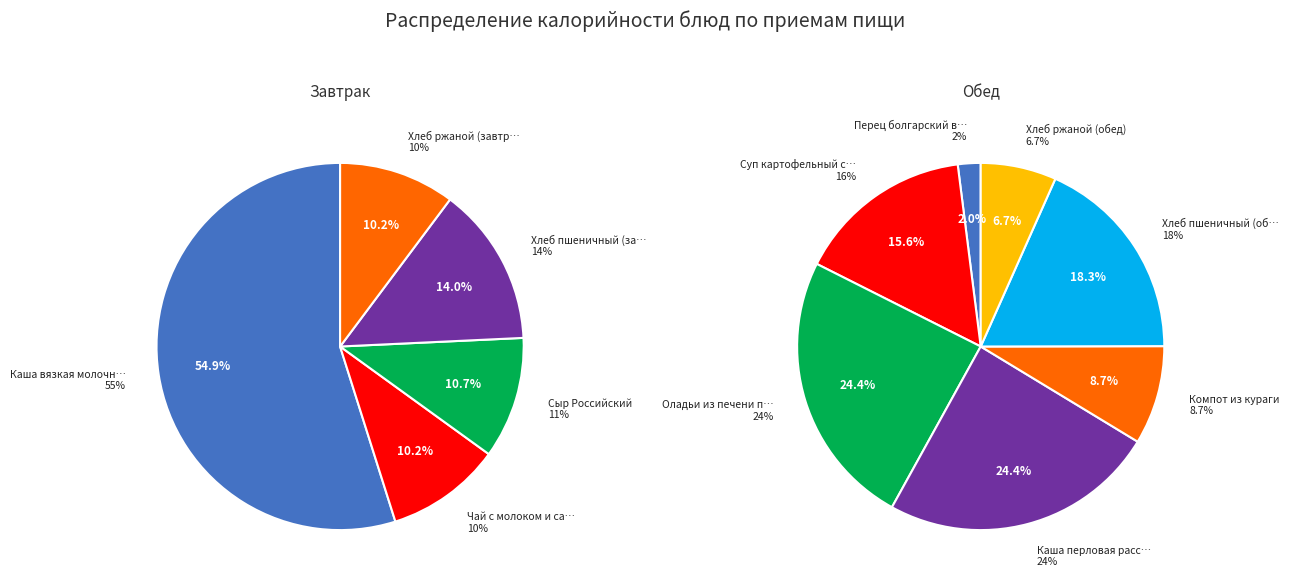

Is Каша вязкая молочная пшенная the majority of the pie?

Yes